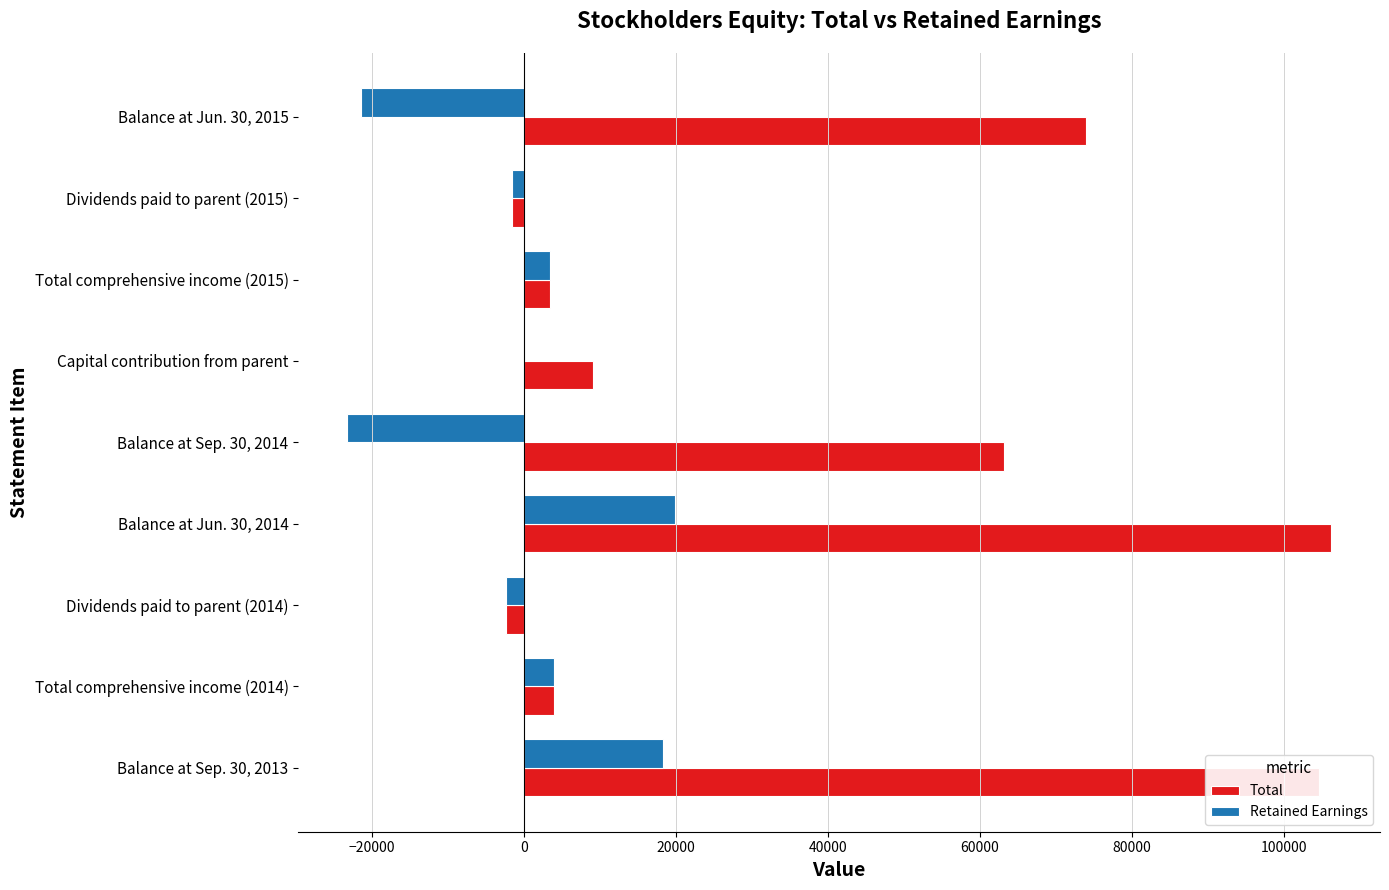

The value of Retained Earnings at Balance at Jun. 30, 2014 is 30490. True or false?

False